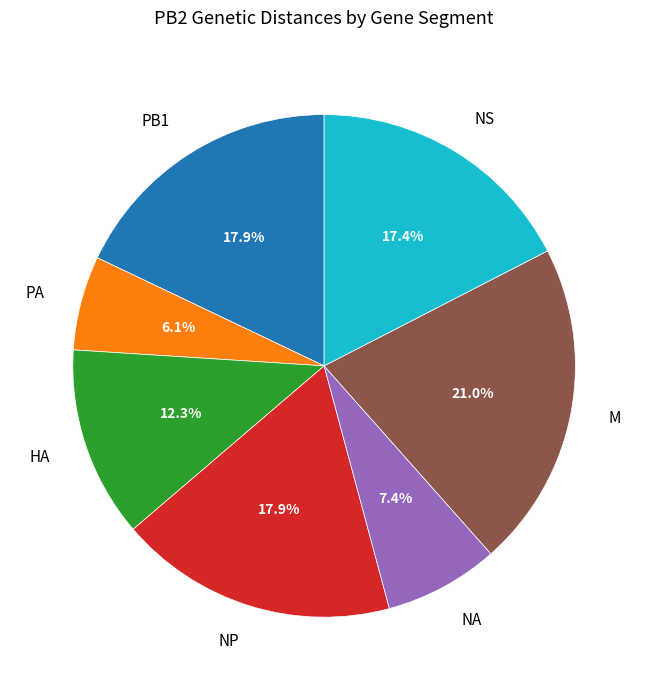

Which slice is the smallest?

PA